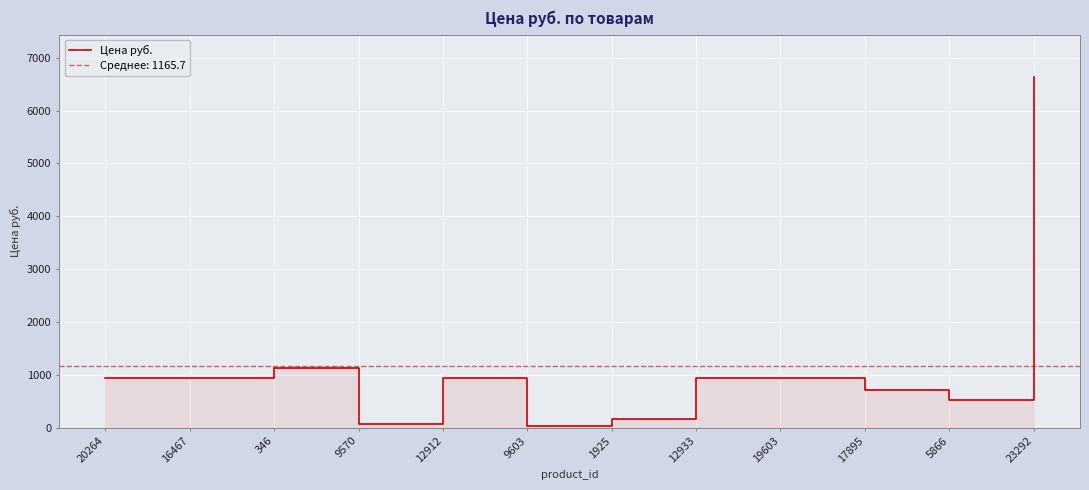

Rank the categories by value from highest to lowest.

23292, 346, 20264, 16467, 12912, 12933, 19603, 17895, 5866, 1925, 9570, 9603